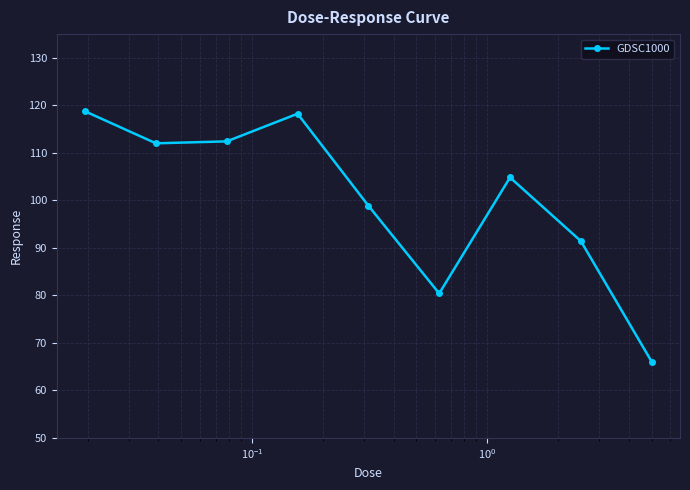

What is the difference between the second highest and second lowest values?

37.8